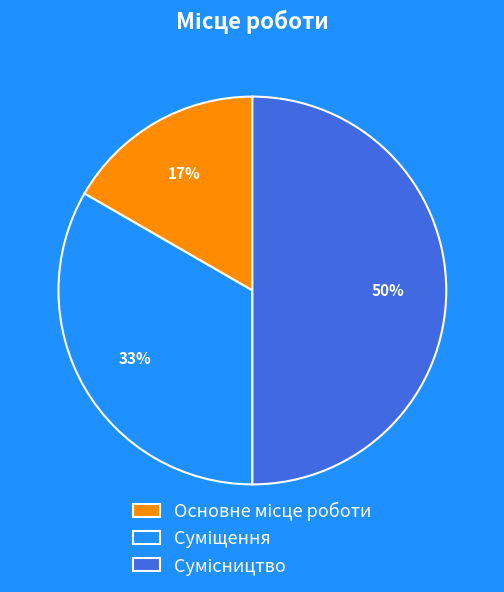

To the nearest percent, what is the average slice percentage?

33%